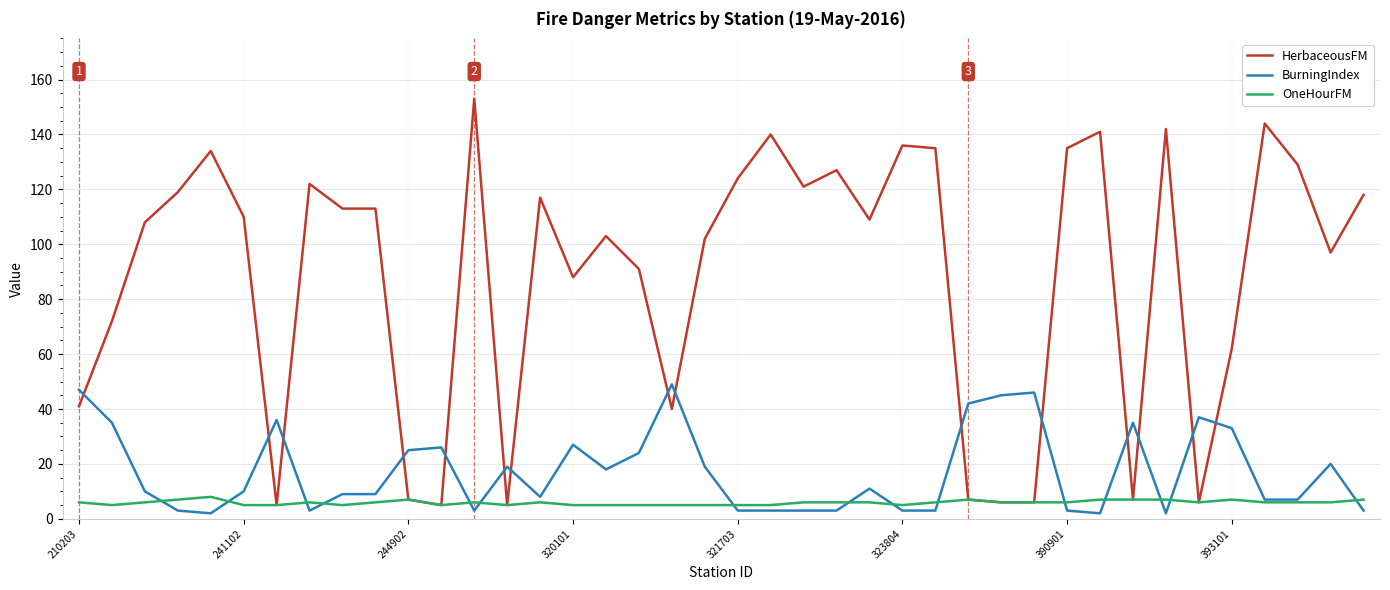

What is the difference between the maximum and minimum values in the HerbaceousFM series?

148